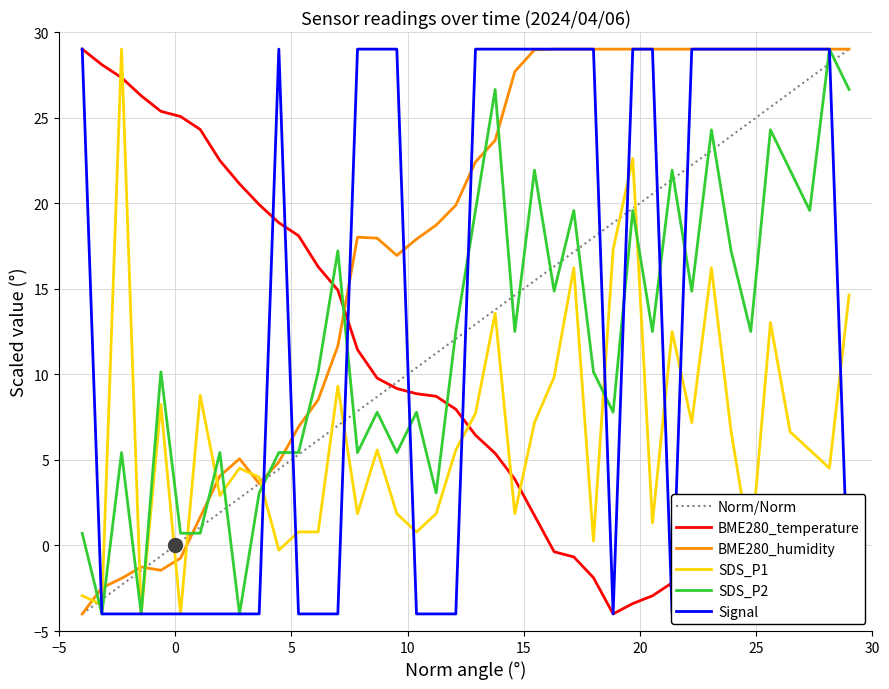

Reading left to right, list all the values displayed in this chart.

Norm/Norm: -4.0	-3.2	-2.3	-1.5	-0.6	0.2	1.1	1.9	2.8	3.6	4.5	5.3	6.2	7.0	7.8	8.7	9.5	10.4	11.2	12.1	12.9	13.8	14.6	15.5	16.3	17.2	18.0	18.8	19.7	20.5	21.4	22.2	23.1	23.9	24.8	25.6	26.5	27.3	28.2	29.0
BME280_temperature: 29.0	28.1	27.3	26.3	25.4	25.1	24.3	22.5	21.1	19.9	18.9	18.1	16.3	14.9	11.4	9.8	9.2	8.9	8.7	8.0	6.4	5.4	3.9	1.8	-0.4	-0.7	-1.9	-4.0	-3.4	-2.9	-2.2	-1.3	-0.2	0.7	0.8	-0.1	-0.2	0.1	0.4	1.0
BME280_humidity: -4.0	-2.5	-1.9	-1.3	-1.4	-0.7	1.7	4.1	5.1	3.6	4.9	6.9	8.5	11.7	18.0	18.0	16.9	17.9	18.7	19.9	22.4	23.7	27.7	29.0	29.0	29.0	29.0	29.0	29.0	29.0	29.0	29.0	29.0	29.0	29.0	29.0	29.0	29.0	29.0	29.0
SDS_P1: -2.9	-3.5	29.0	-4.0	8.2	-4.0	8.8	2.9	4.5	4.0	-0.3	0.8	0.8	9.3	1.9	5.6	1.9	0.8	1.9	5.6	7.7	13.6	1.9	7.2	9.8	16.2	0.3	17.3	22.6	1.3	12.5	7.2	16.2	6.6	-0.3	13.0	6.6	5.6	4.5	14.6
SDS_P2: 0.7	-4.0	5.4	-4.0	10.1	0.7	0.7	5.4	-4.0	3.1	5.4	5.4	10.1	17.2	5.4	7.8	5.4	7.8	3.1	12.5	19.6	26.6	12.5	21.9	14.9	19.6	10.1	7.8	19.6	12.5	21.9	14.9	24.3	17.2	12.5	24.3	21.9	19.6	29.0	26.6
Signal: 29.0	-4.0	-4.0	-4.0	-4.0	-4.0	-4.0	-4.0	-4.0	-4.0	29.0	-4.0	-4.0	-4.0	29.0	29.0	29.0	-4.0	-4.0	-4.0	29.0	29.0	29.0	29.0	29.0	29.0	29.0	-4.0	29.0	29.0	-4.0	29.0	29.0	29.0	29.0	29.0	29.0	29.0	29.0	-4.0